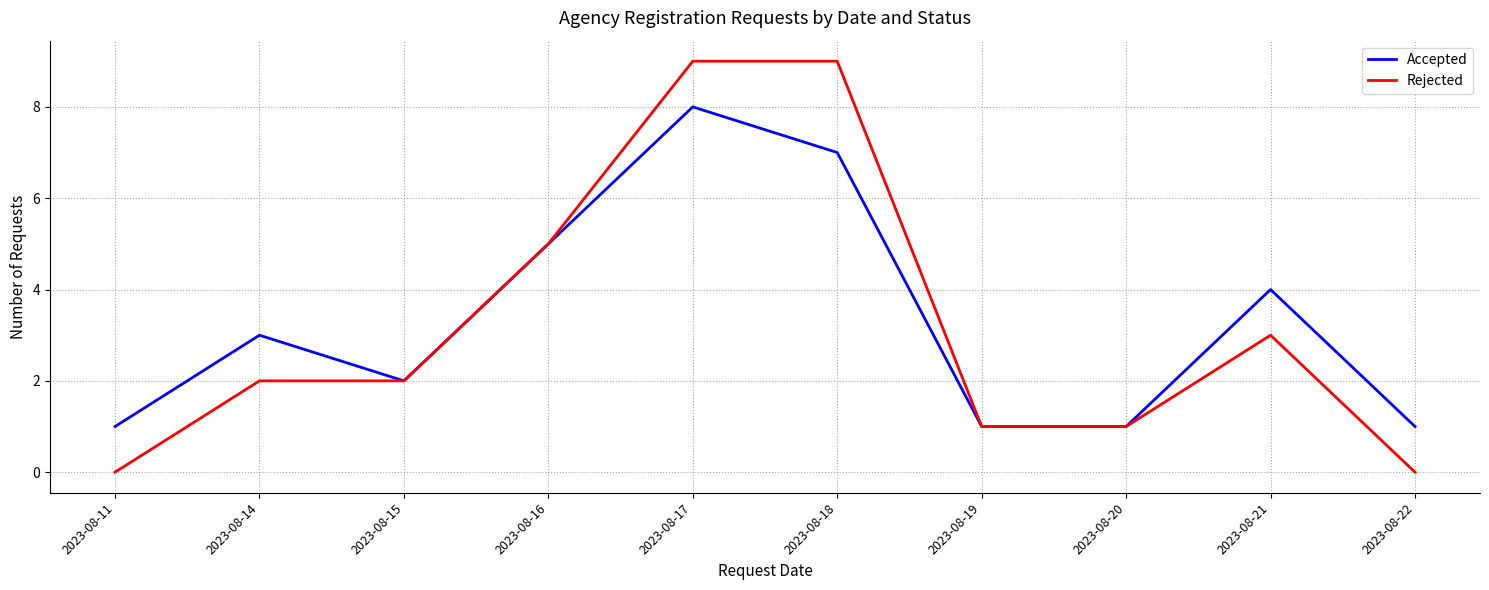

Is the value of Accepted at 2023-08-16 greater than the value of Rejected at 2023-08-14?

Yes